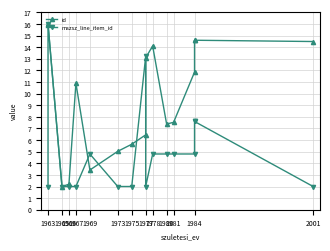

Is this an area chart (filled region under the line)?

No